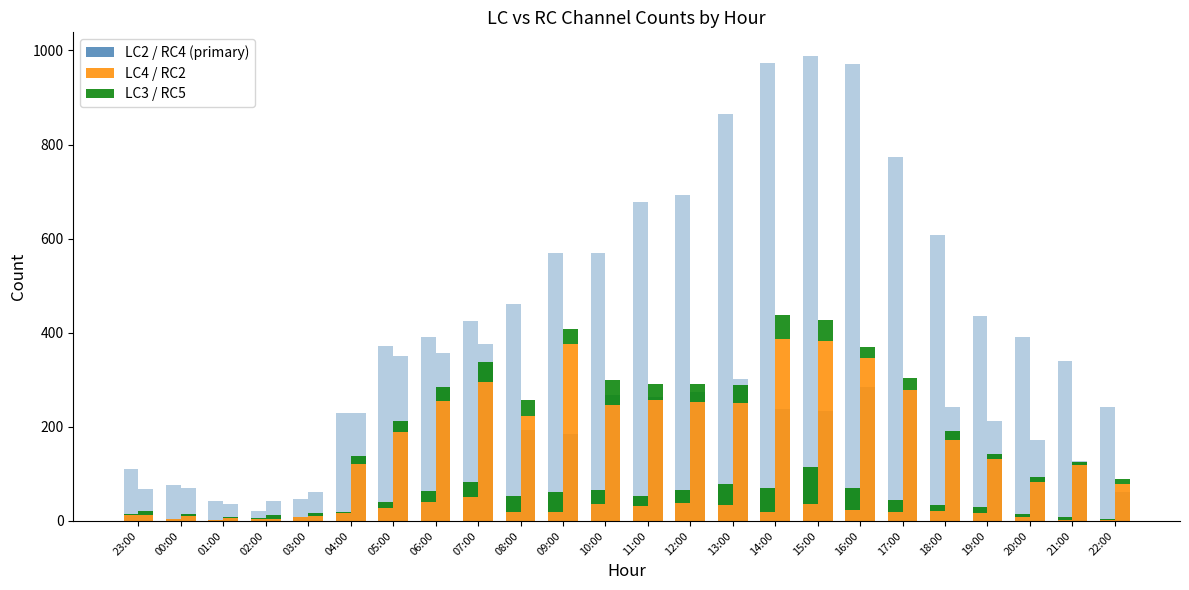

At 17:00, list the series in order from largest to smallest.

LC2, RC4, RC2, LC3, RC5, LC4